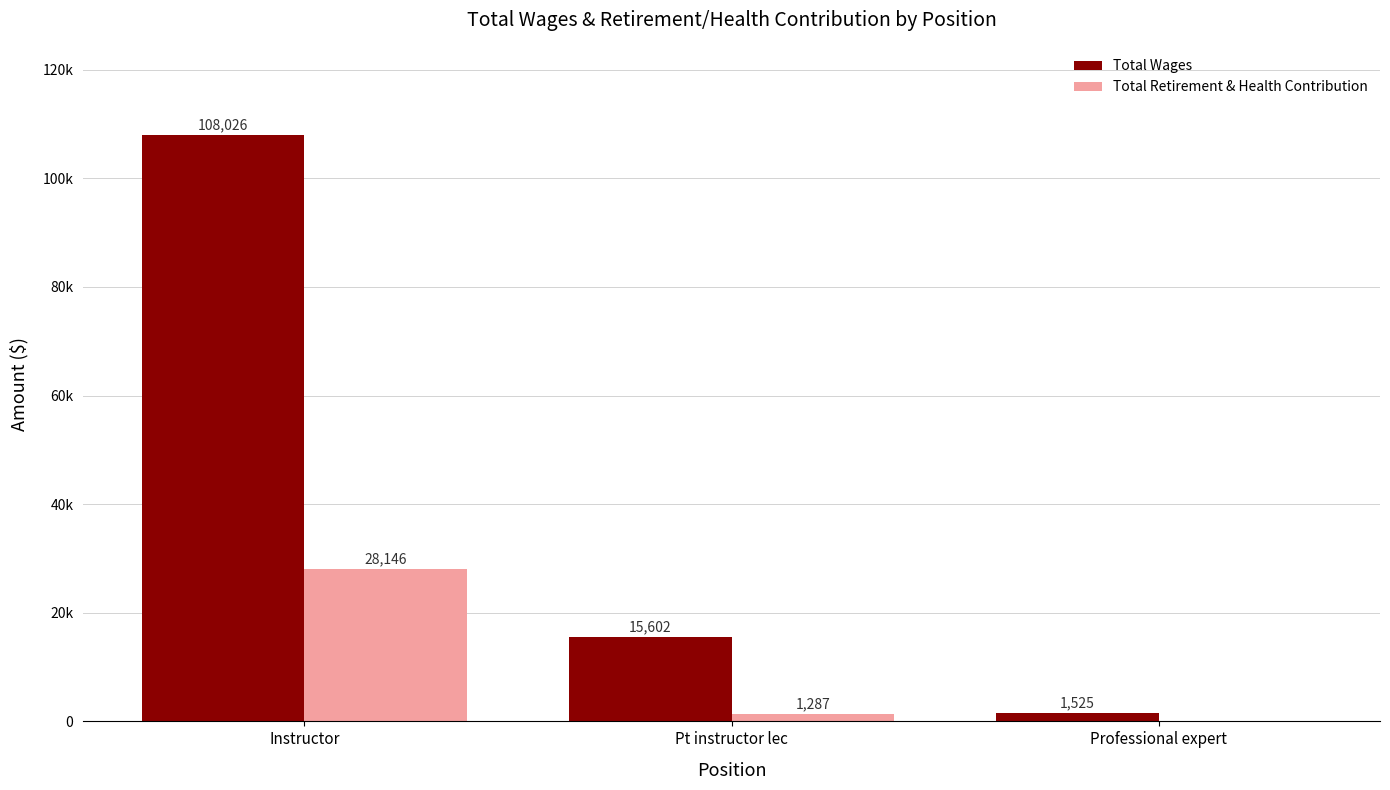

Are the bars horizontal?

No